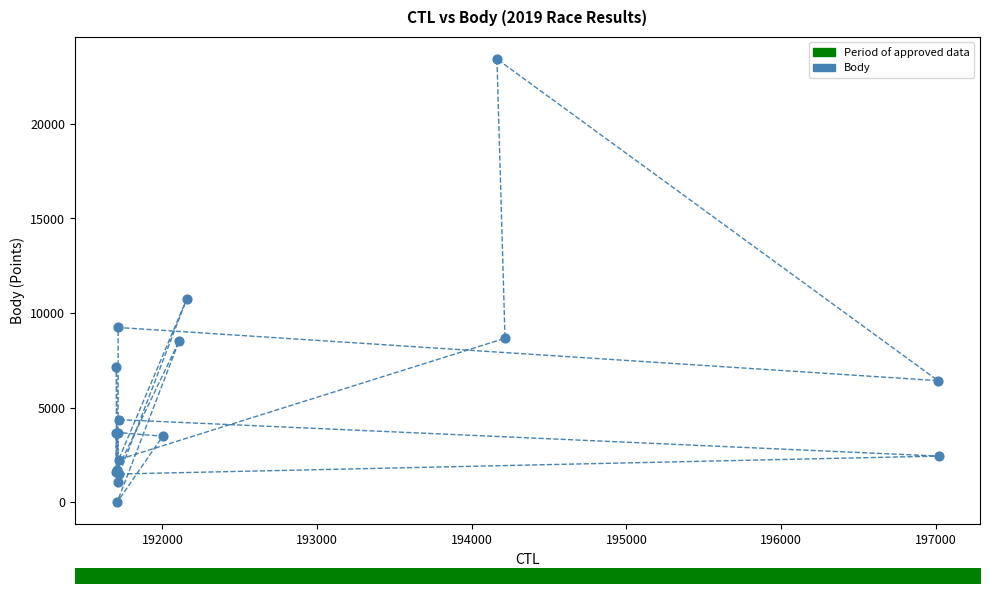

What Y value in the scatter plot is closest to 11713?

10721